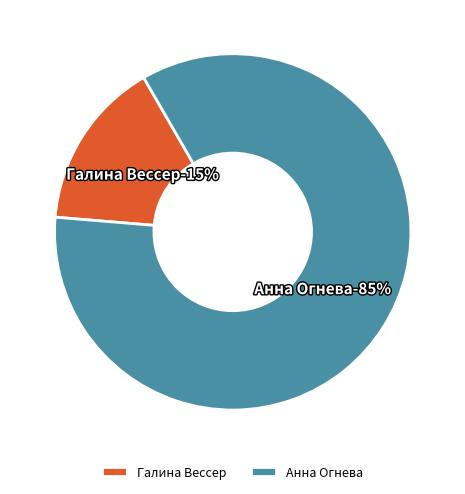

Is it true that Анна Огнева is 76% of the pie?

False